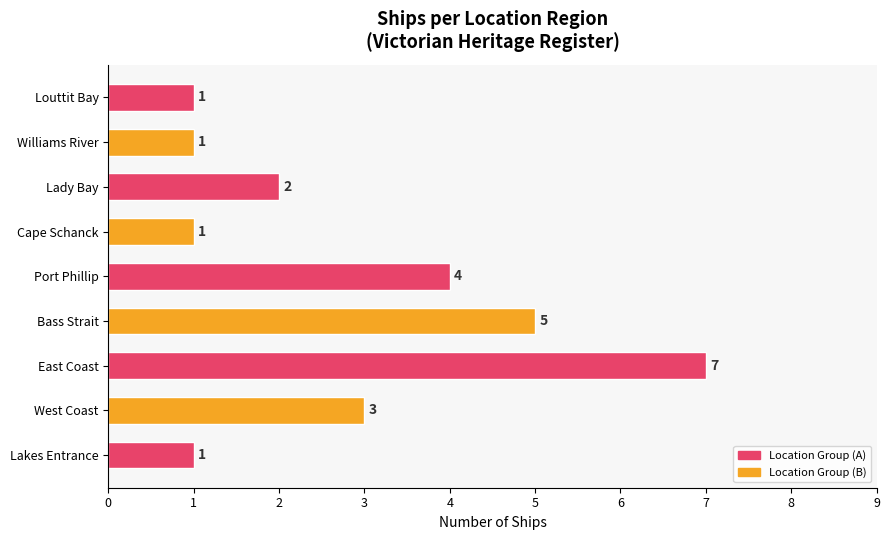

Which has a higher value, Port Phillip or Lady Bay?

Port Phillip